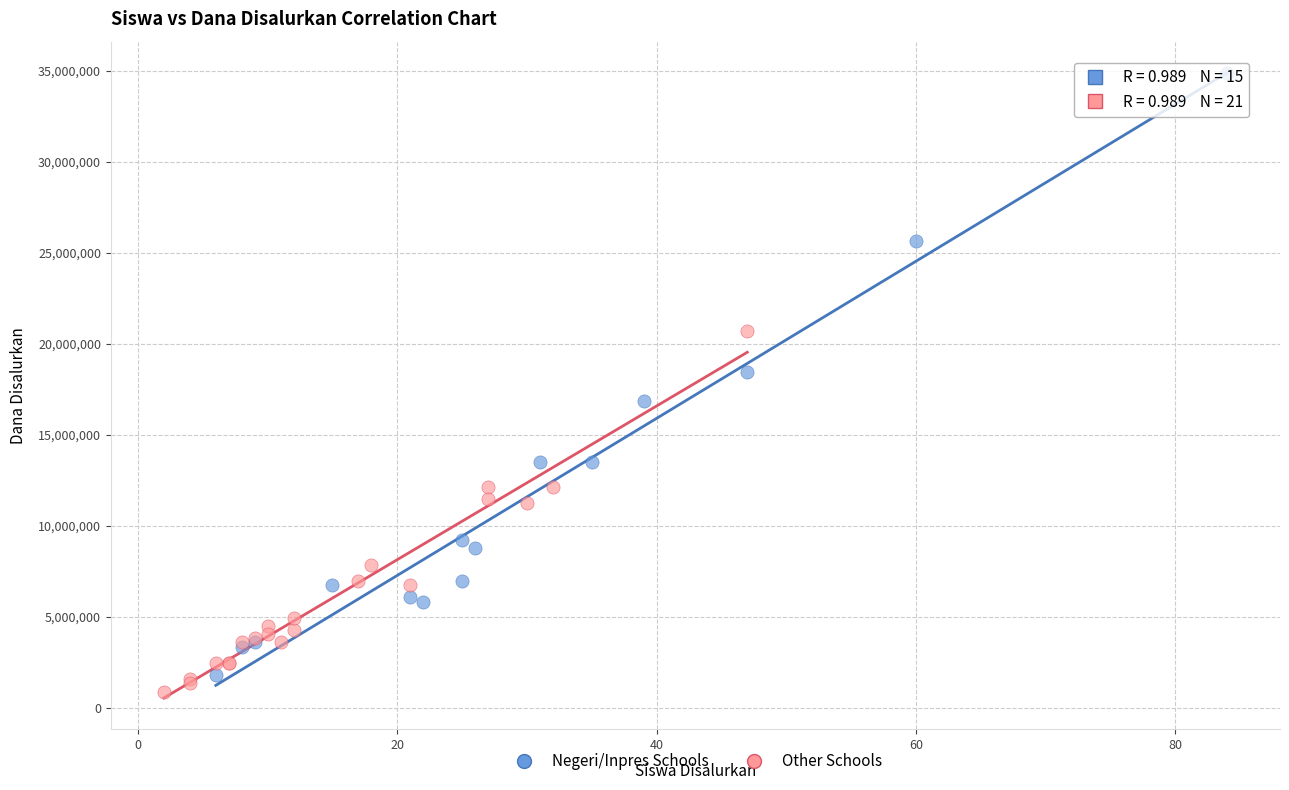

What are all the series names shown in the legend?

Negeri/Inpres Schools, Other Schools